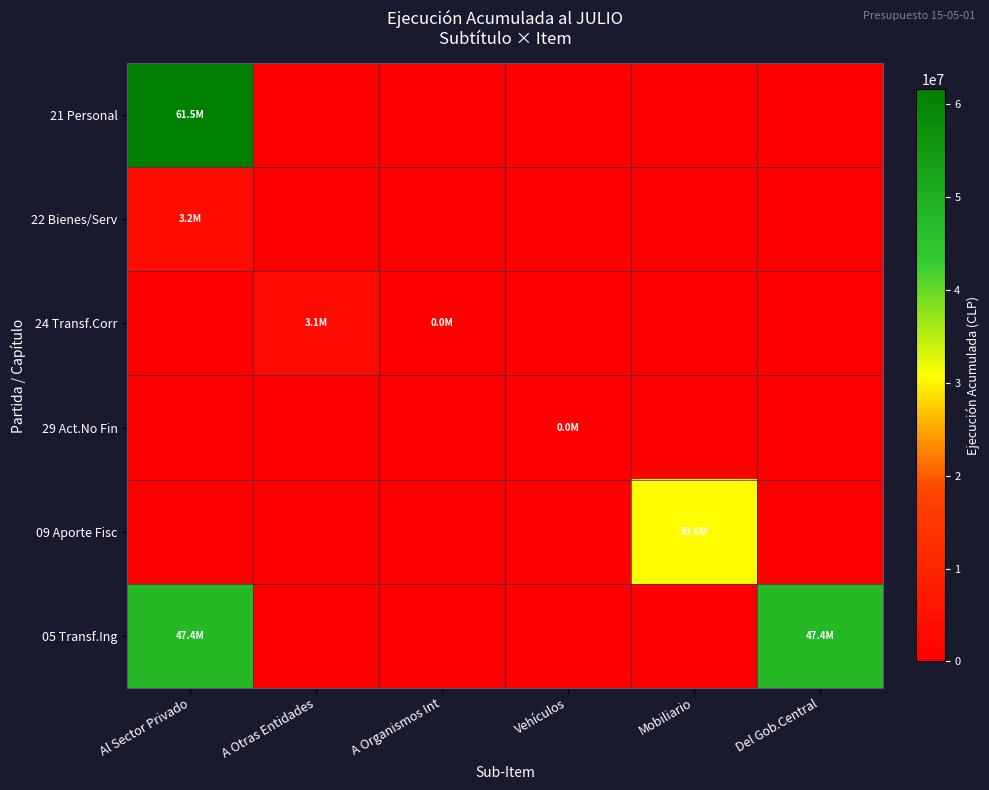

Which series has the largest total across all categories?

05 Transf.Ing